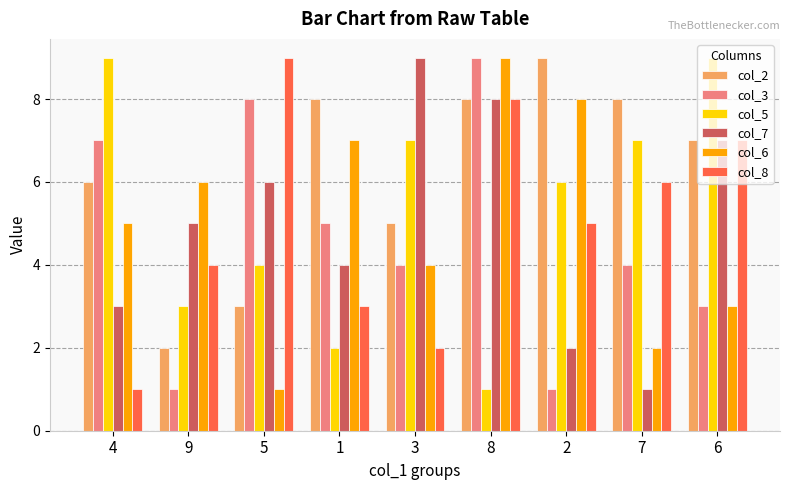

Between 7 and 6, which series saw the biggest shift?

col_7